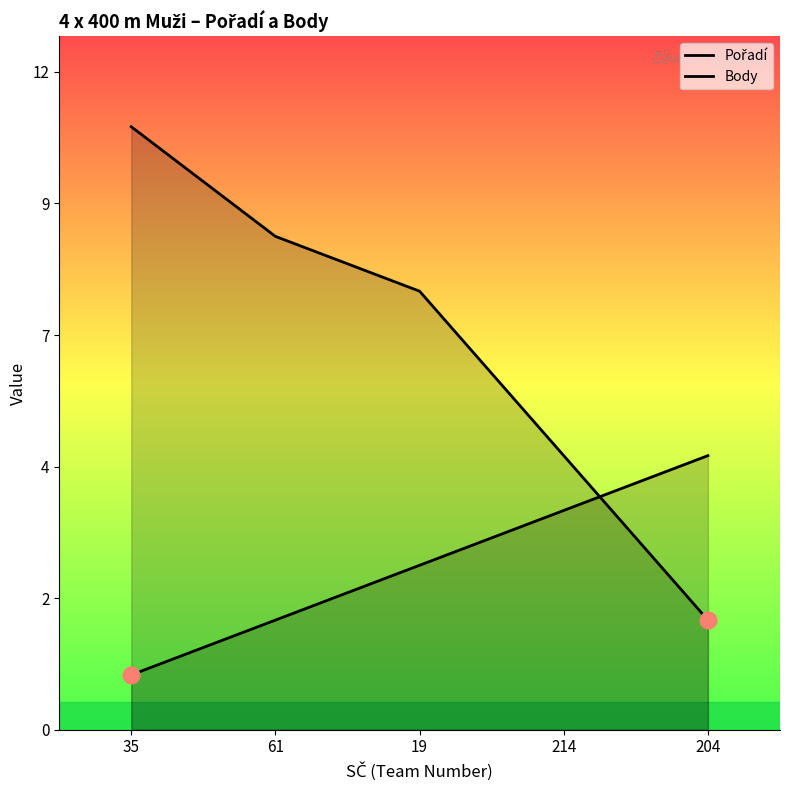

Which series has the widest spread of values?

Body